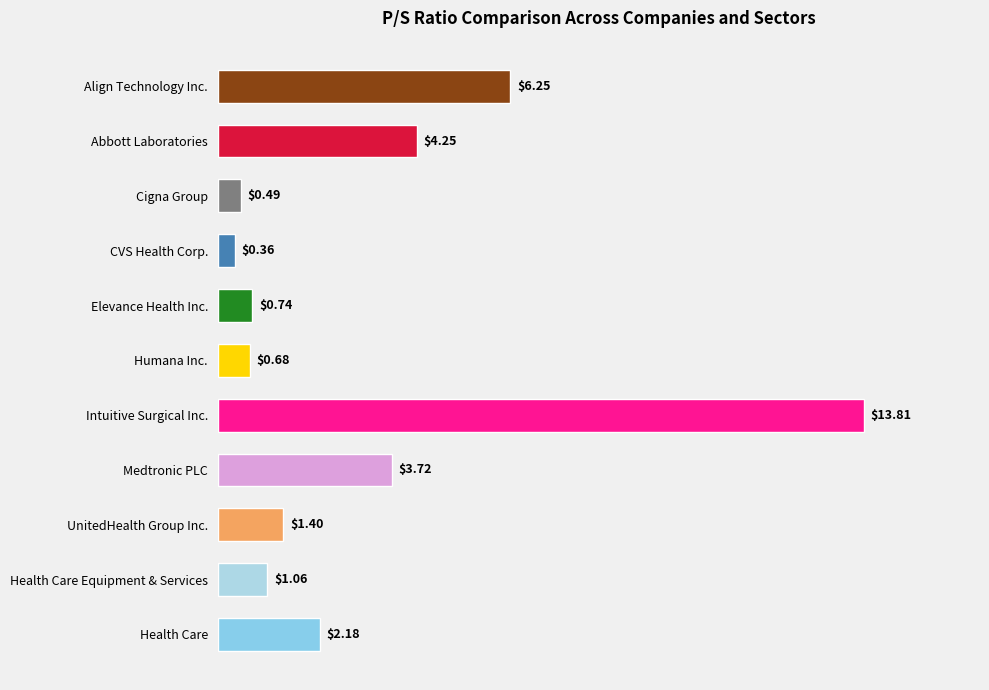

Which label corresponds to the largest value in the chart?

Intuitive Surgical Inc.